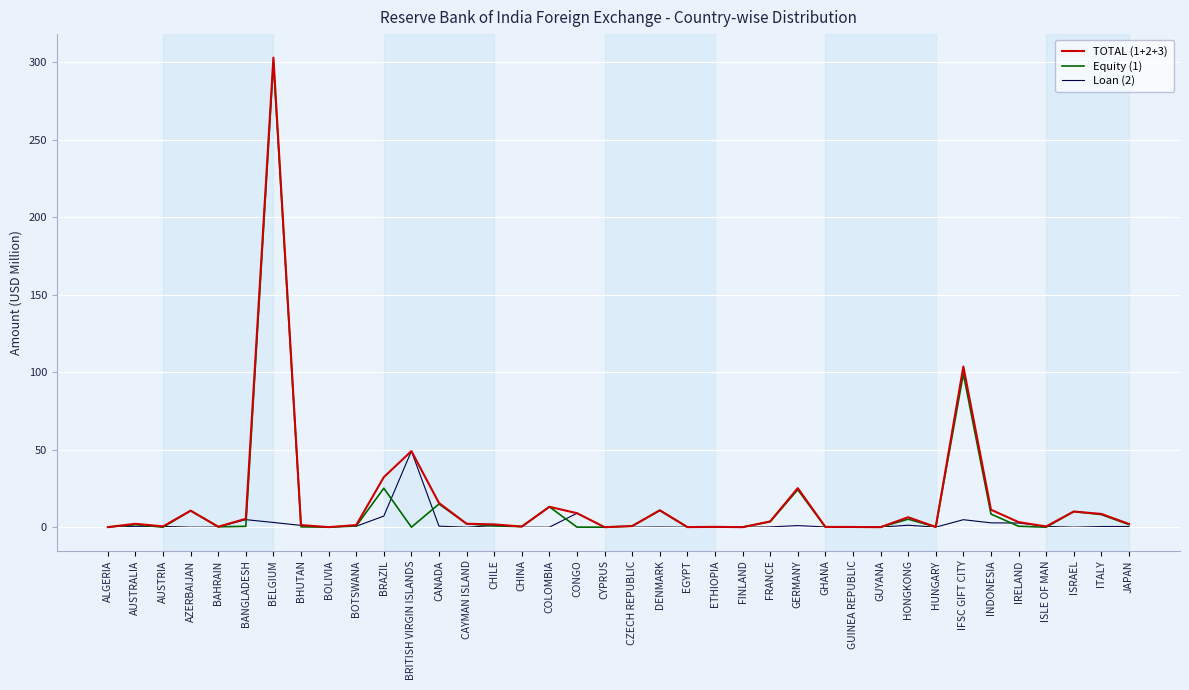

What is the highest value of the TOTAL (1+2+3) series?

303.1